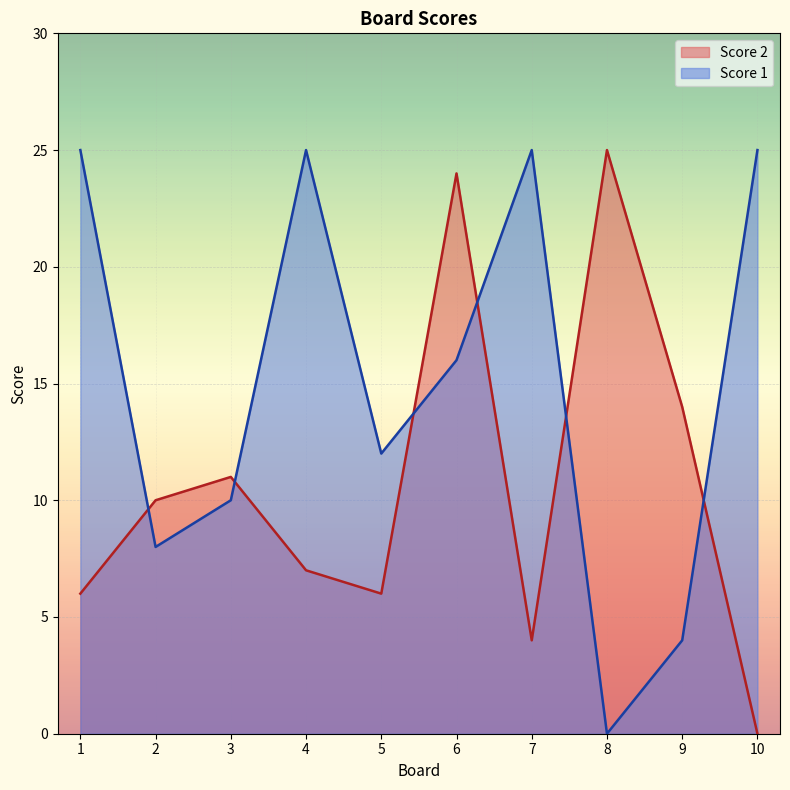

At which category does the chart reach its minimum across all series?

10